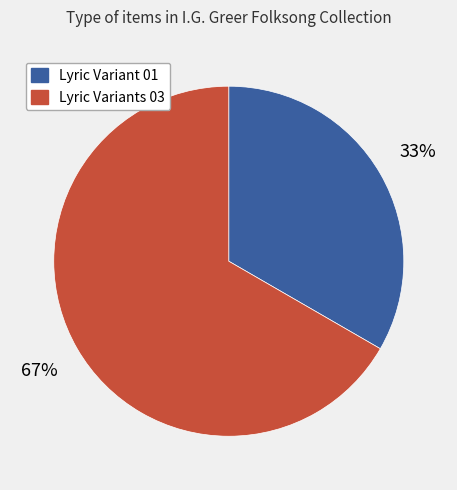

Is there any slice that represents more than half of the pie?

Yes